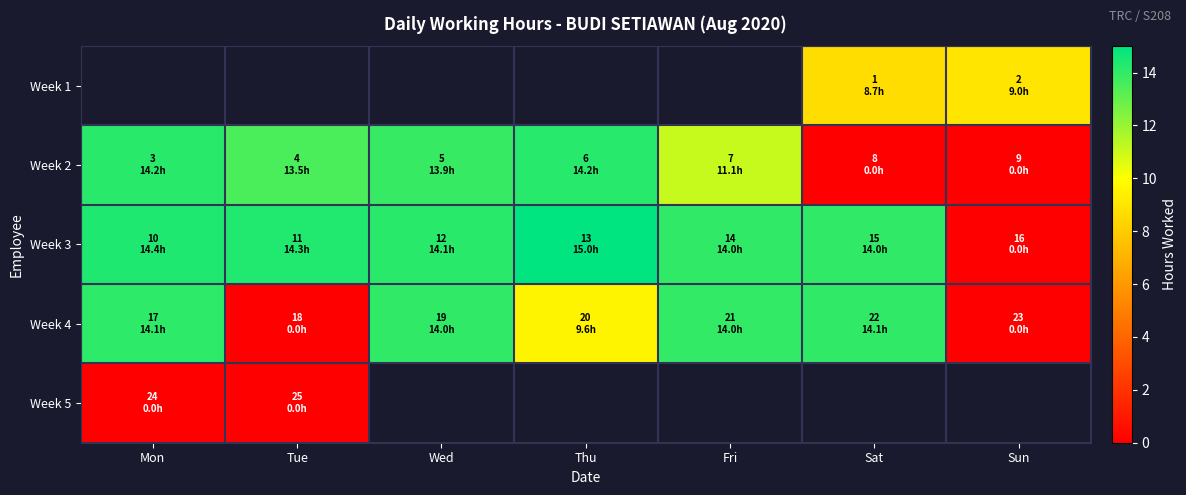

Is the value of Week 2 at Wed greater than the value of Week 5 at Sat?

No